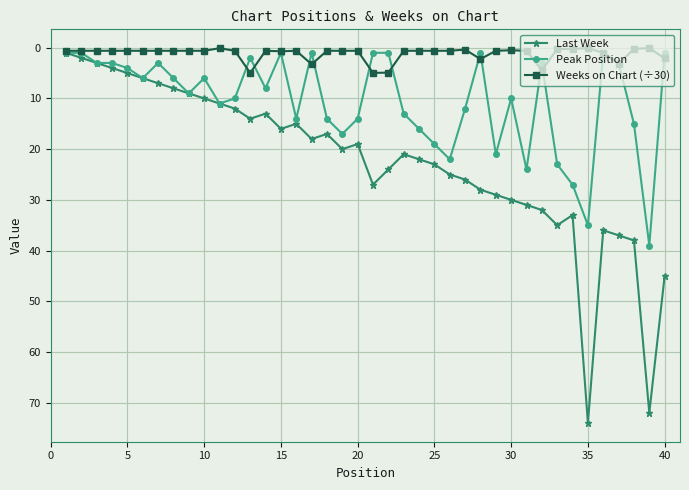

Rank the series by their maximum value, from lowest to highest.

Weeks on Chart (÷30), Peak Position, Last Week